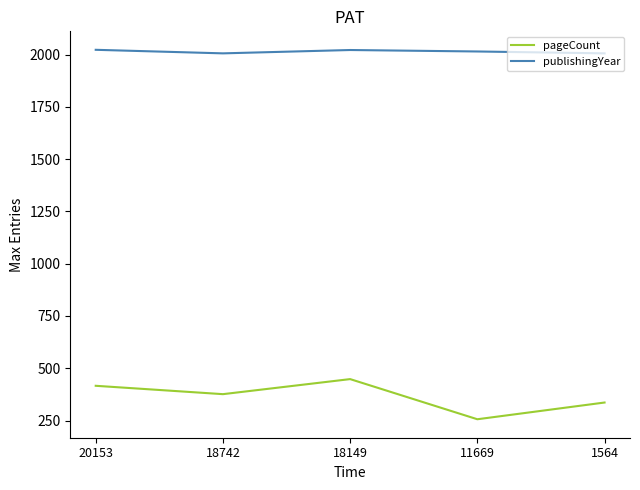

At 1564, list the series in order from smallest to largest.

pageCount, publishingYear